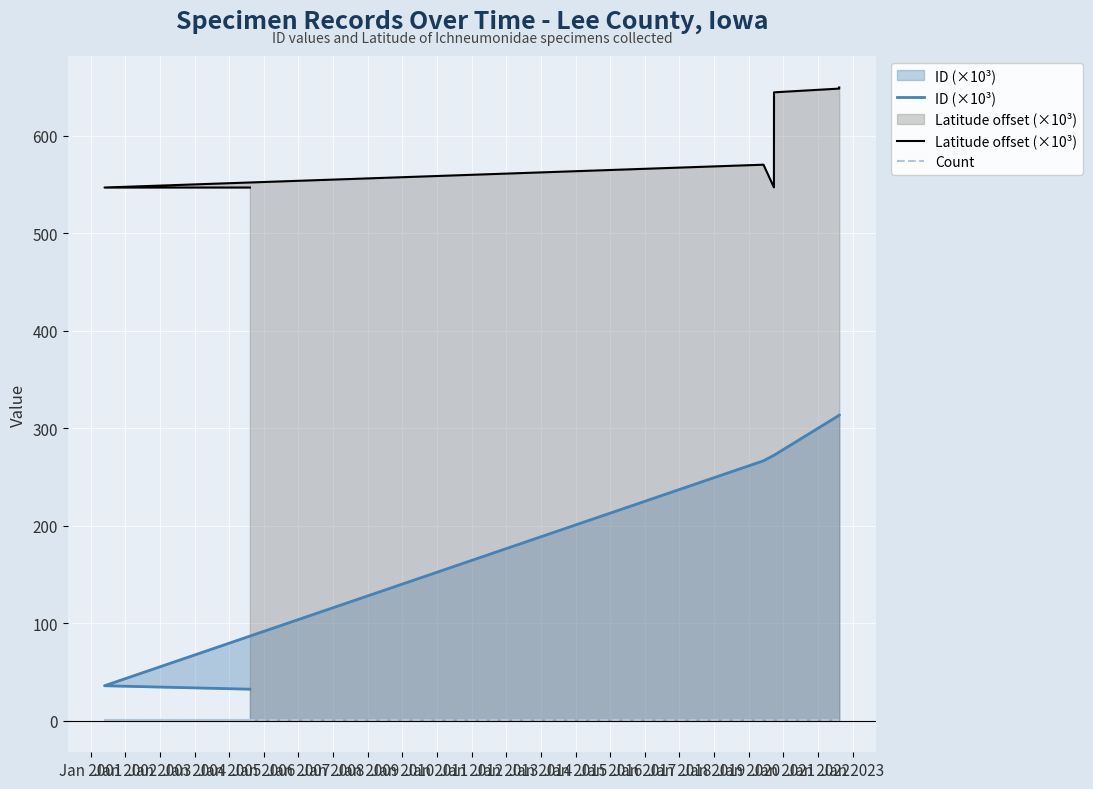

Which series has the largest total across all categories?

Latitude offset (×10³)